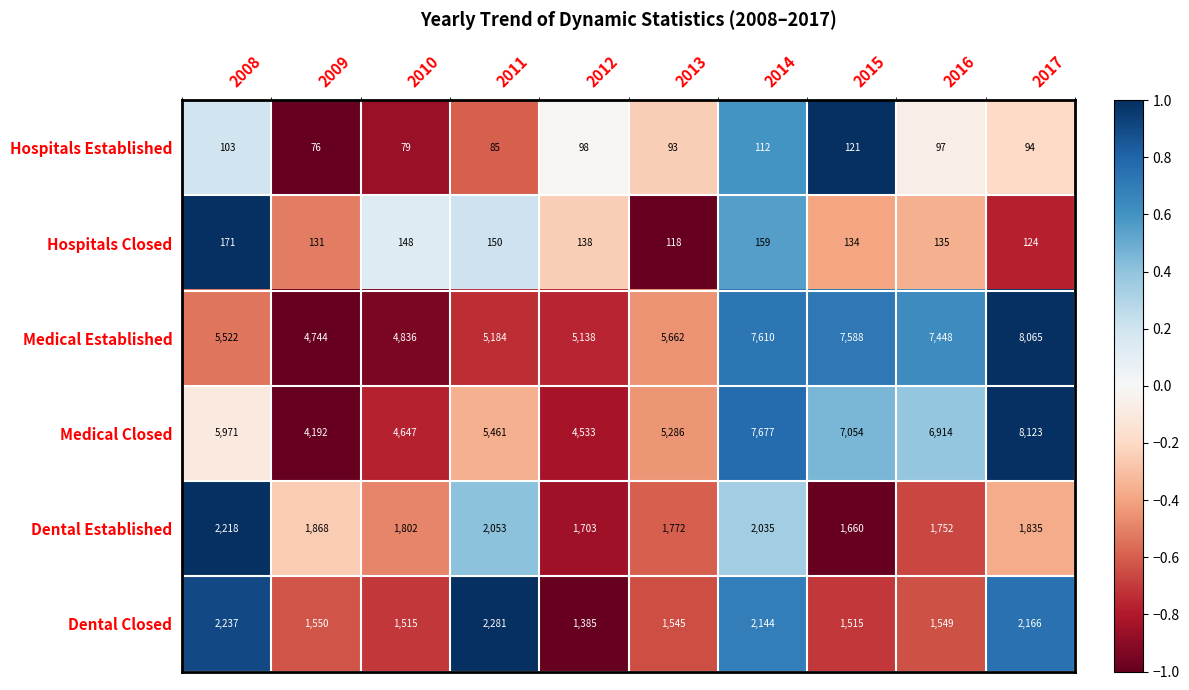

The value of Medical Closed at 2016 is 11301. True or false?

False